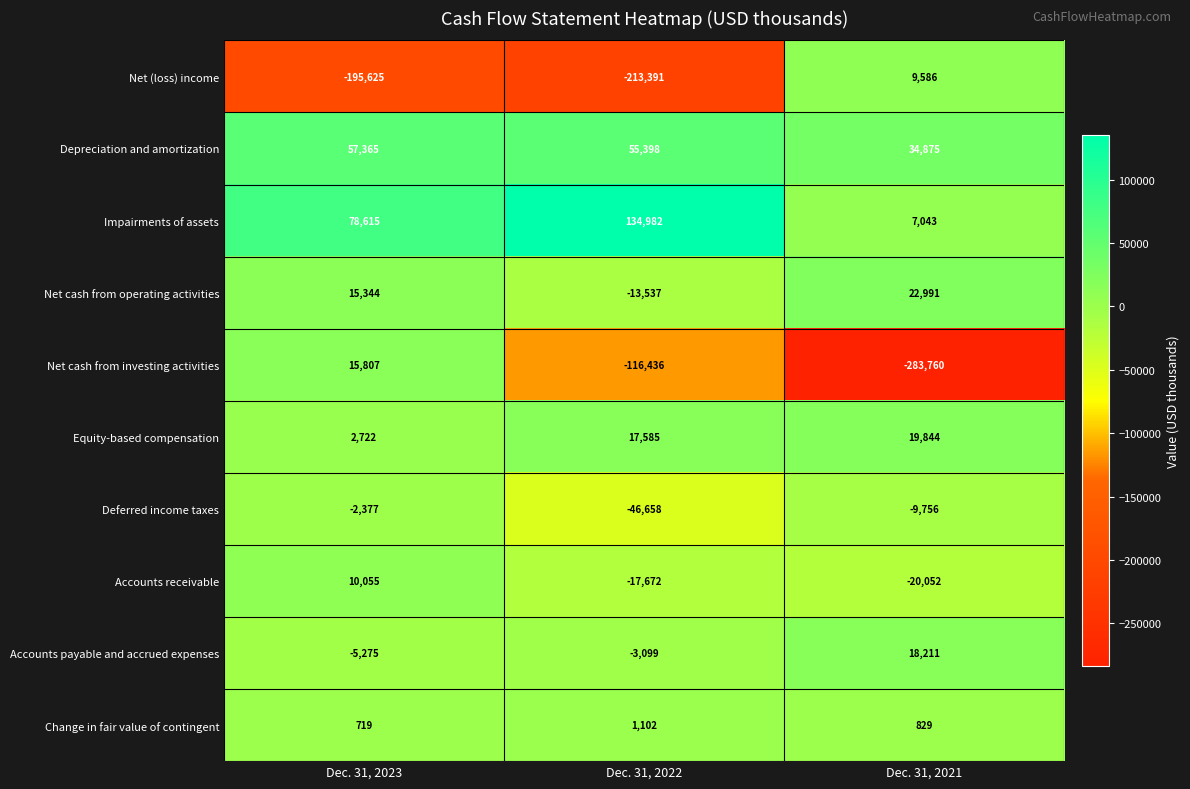

Which category has the highest value across all series?

Dec. 31, 2022